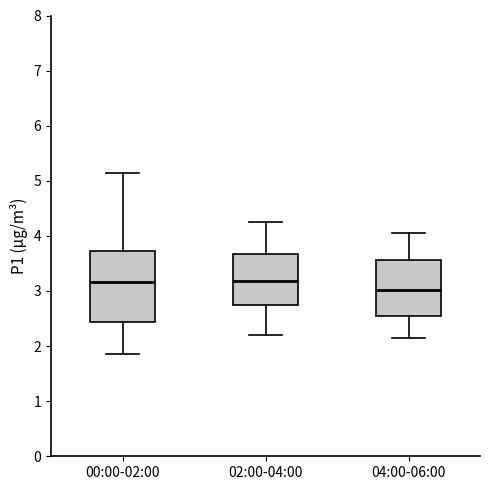

Reading left to right, read every box against the y-axis: the position of its median line, the range the box covers, and the ends of its whiskers. The values are not printed on the chart, so give them approximately, as read against the axis.

00:00-02:00: median 3.2, box 2.4 to 3.7, whiskers 1.9 to 5.2
02:00-04:00: median 3.2, box 2.7 to 3.7, whiskers 2.2 to 4.3
04:00-06:00: median 3.0, box 2.5 to 3.6, whiskers 2.2 to 4.1